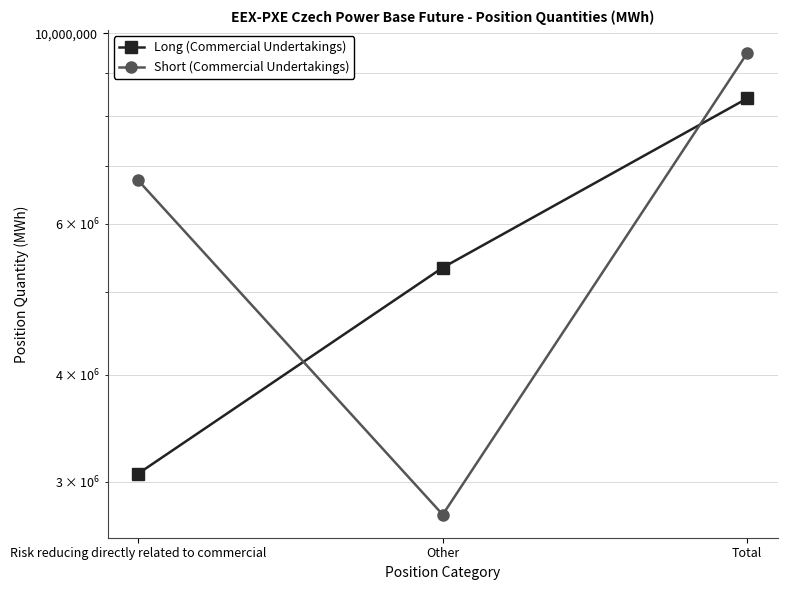

Reading left to right, extract all data points from this chart.

Long (Commercial Undertakings): 3067307	5332291	8399598
Short (Commercial Undertakings): 6738790	2747399	9486189